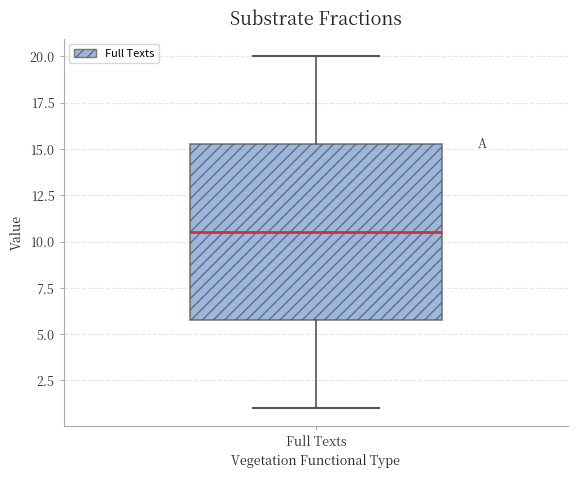

Where does the upper whisker of the box for Full Texts end on the y-axis? The values are not printed on the chart, so give them approximately, as read against the axis.

20.0